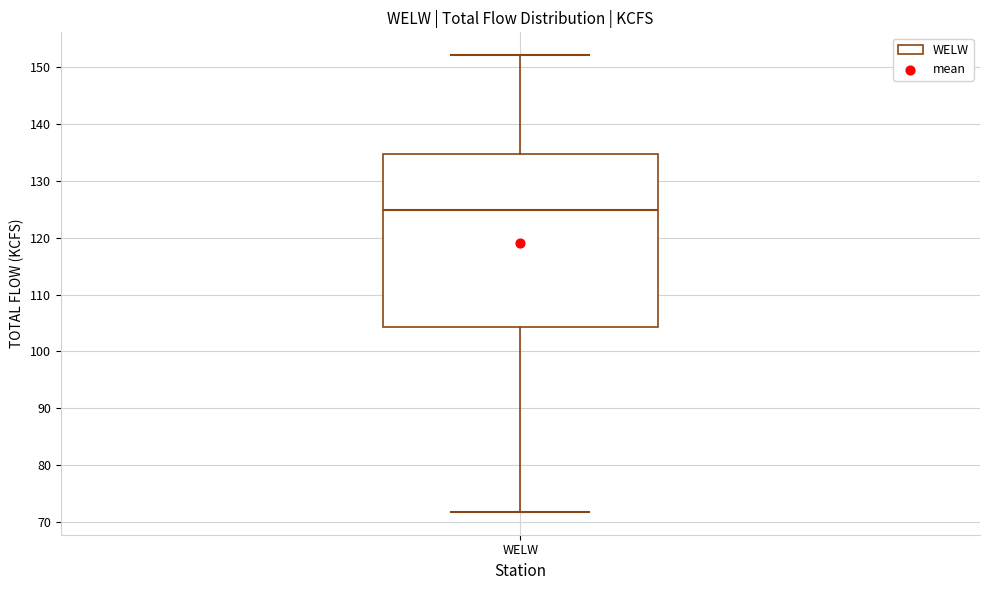

Read this box plot against the y-axis: the position of the median line, the range covered by the box, and the ends of both whiskers. The values are not printed on the chart, so give them approximately, as read against the axis.

median 125, box 104 to 135, whiskers 72 to 152